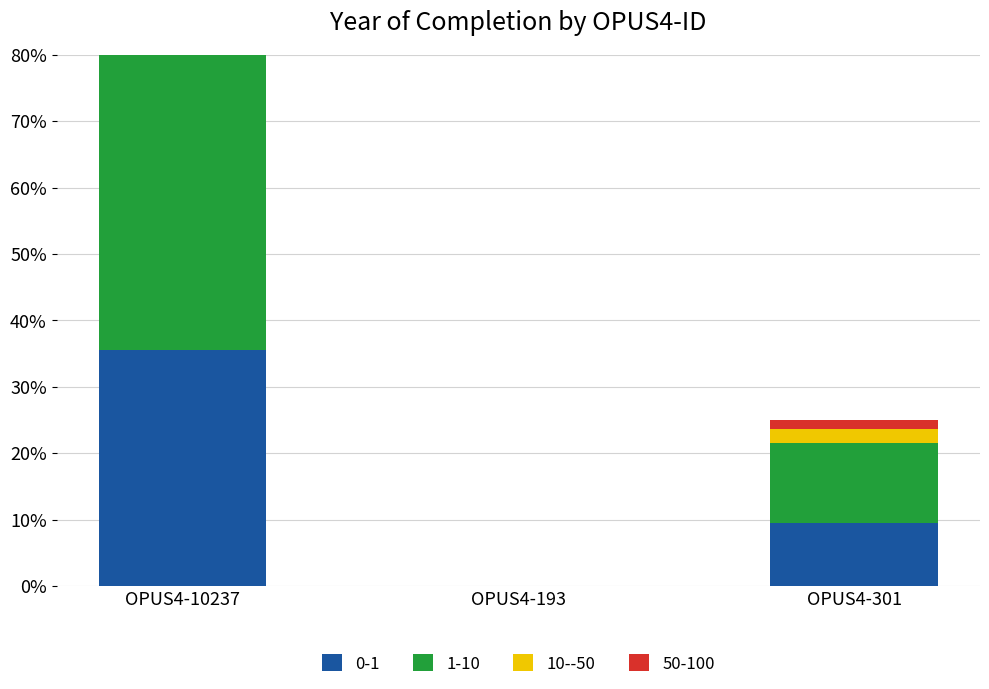

What is the difference between the maximum and minimum values?

45.0